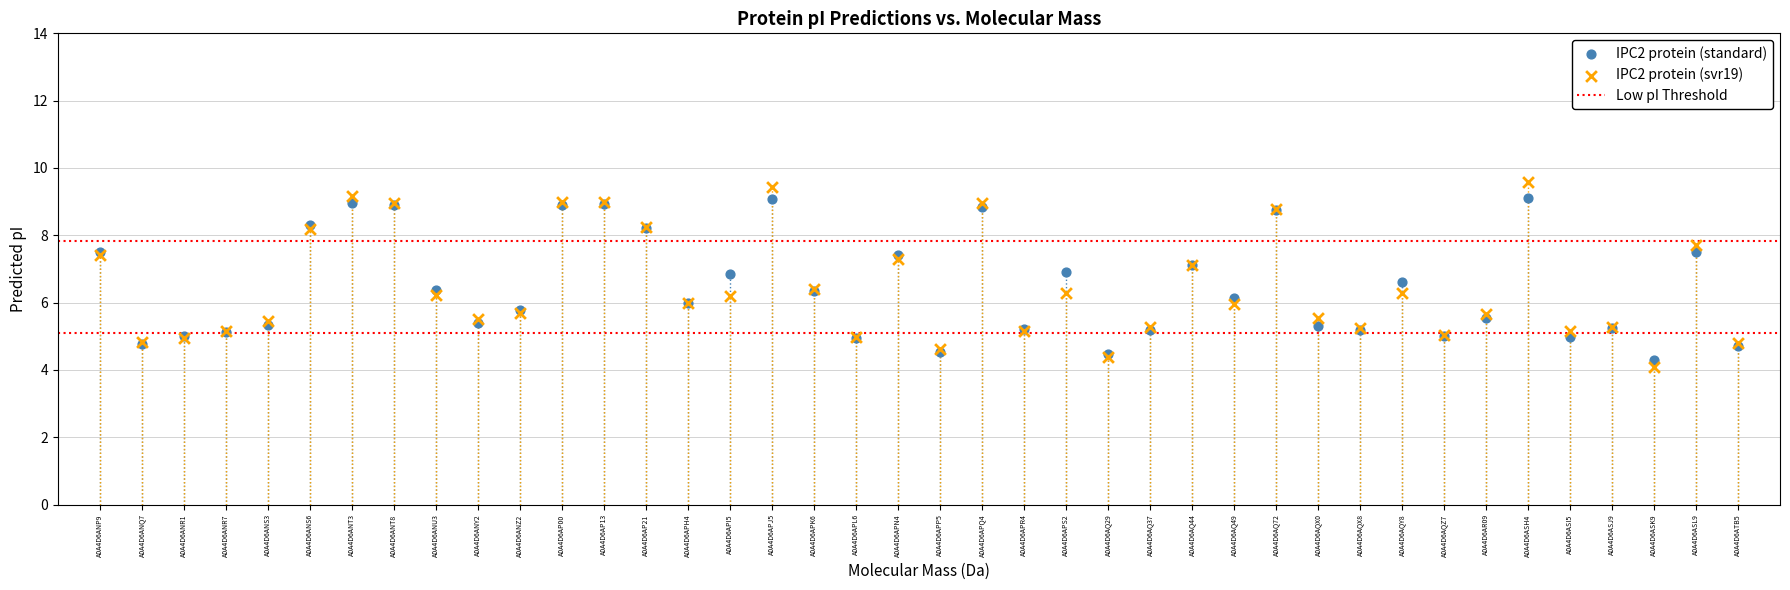

Which series reaches the minimum Y coordinate?

IPC2 protein (svr19)